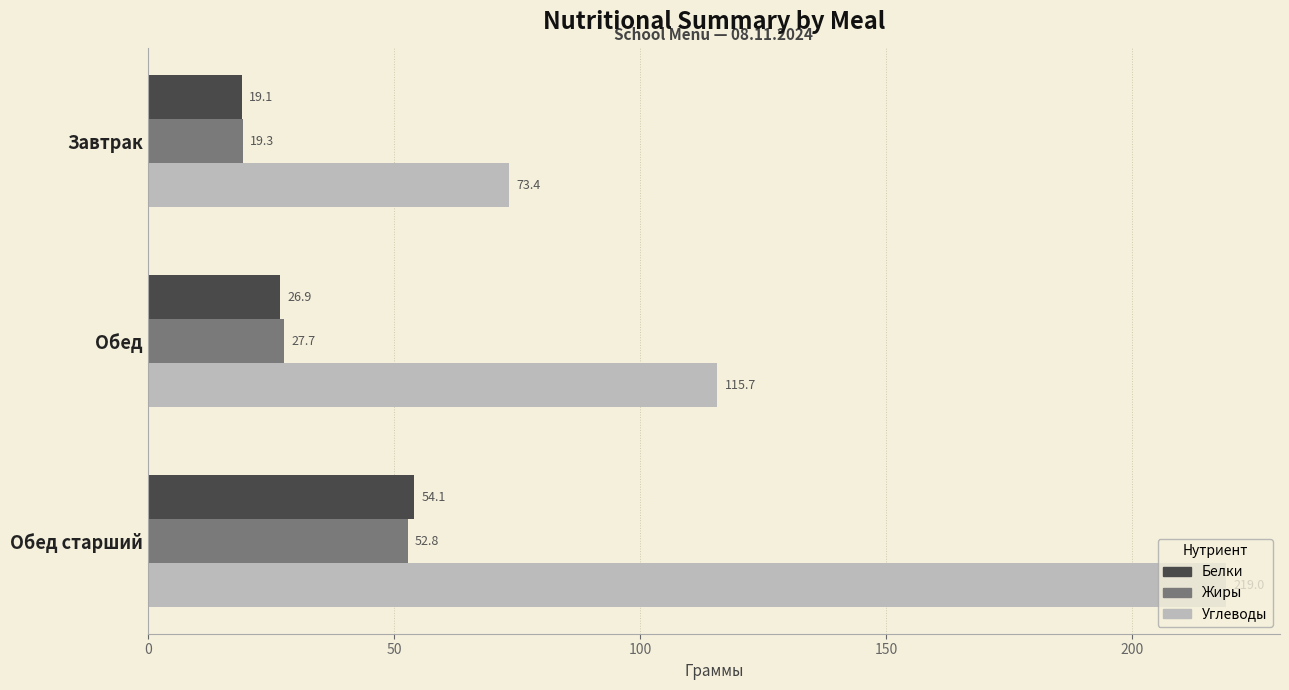

Read the Белки value at Обед старший.

54.1